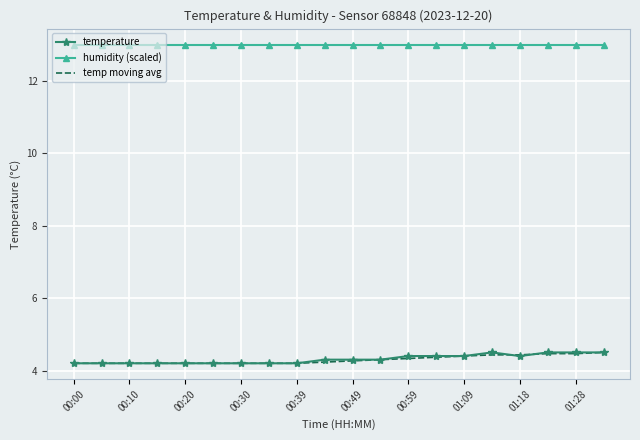

True or false: humidity (scaled) and temp moving avg intersect in this chart.

False